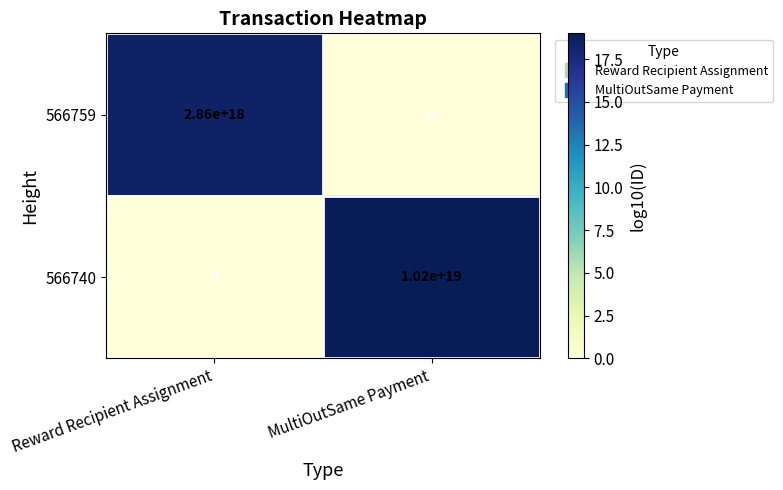

At which label is 566740 closest to 5100000000000000000?

Reward Recipient Assignment